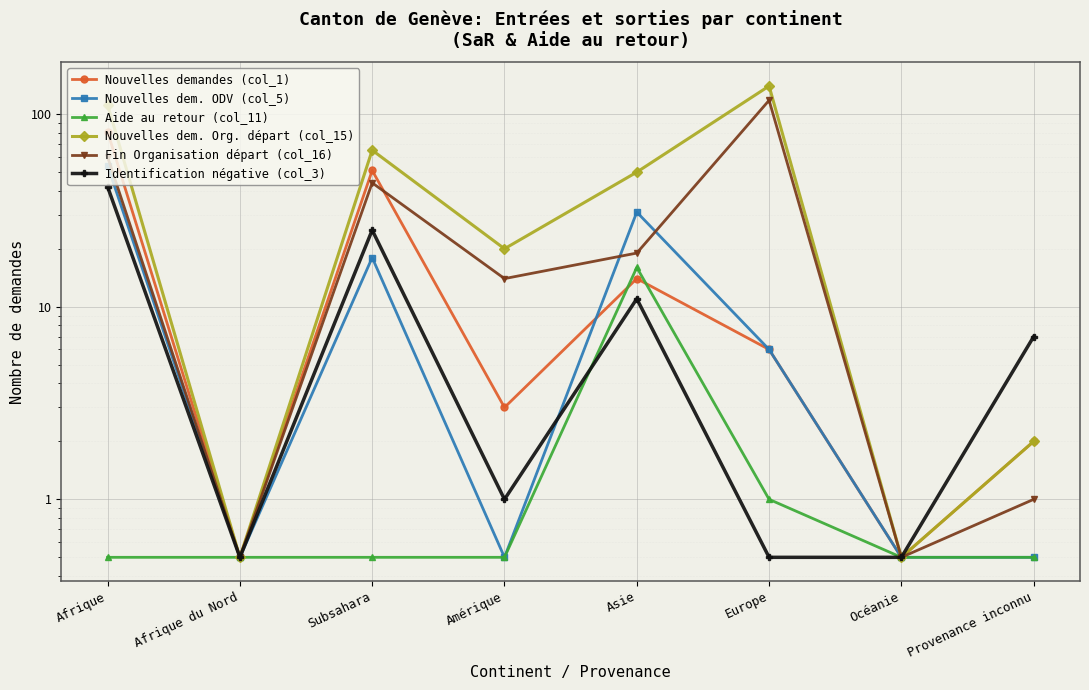

What position from the right is Europe?

3